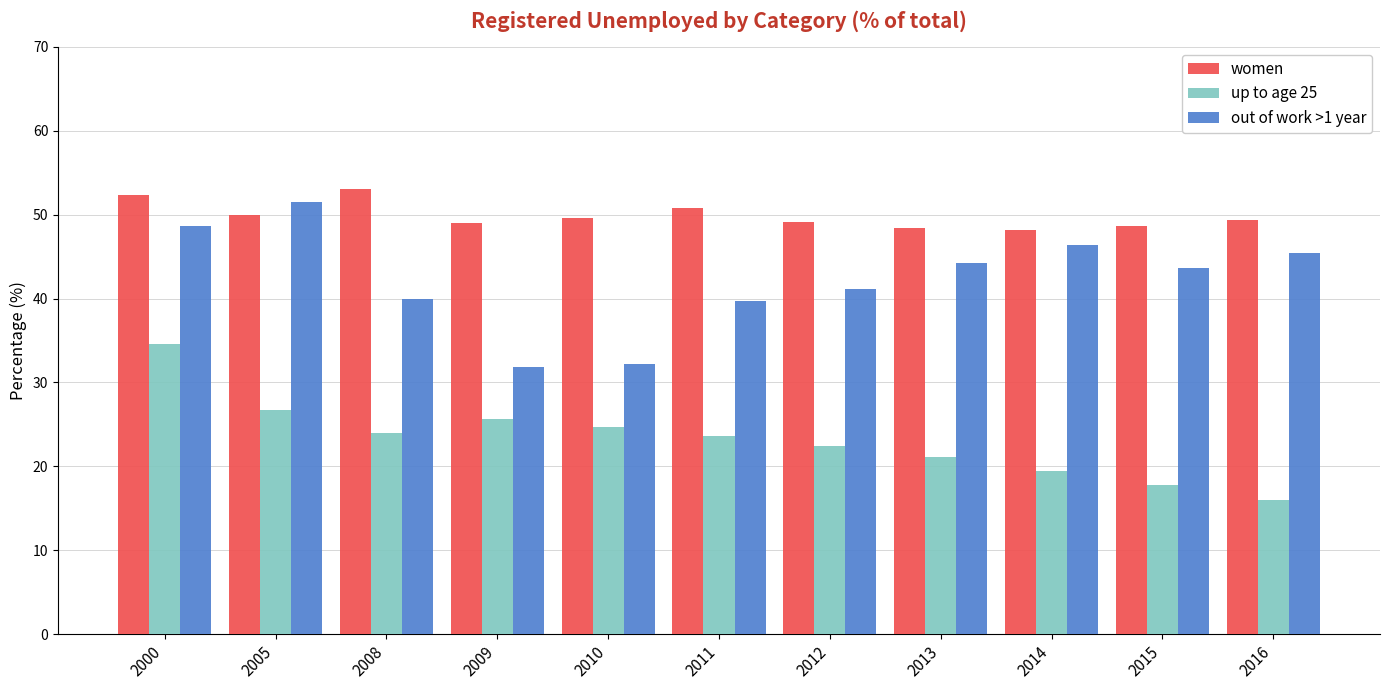

What is the spread (max minus min) of values at 2015?

30.9